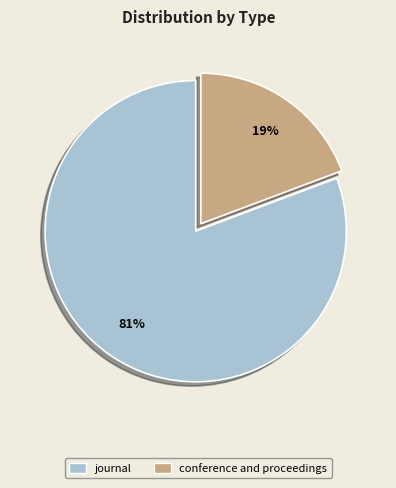

To the nearest percent, what is the average slice percentage?

50%